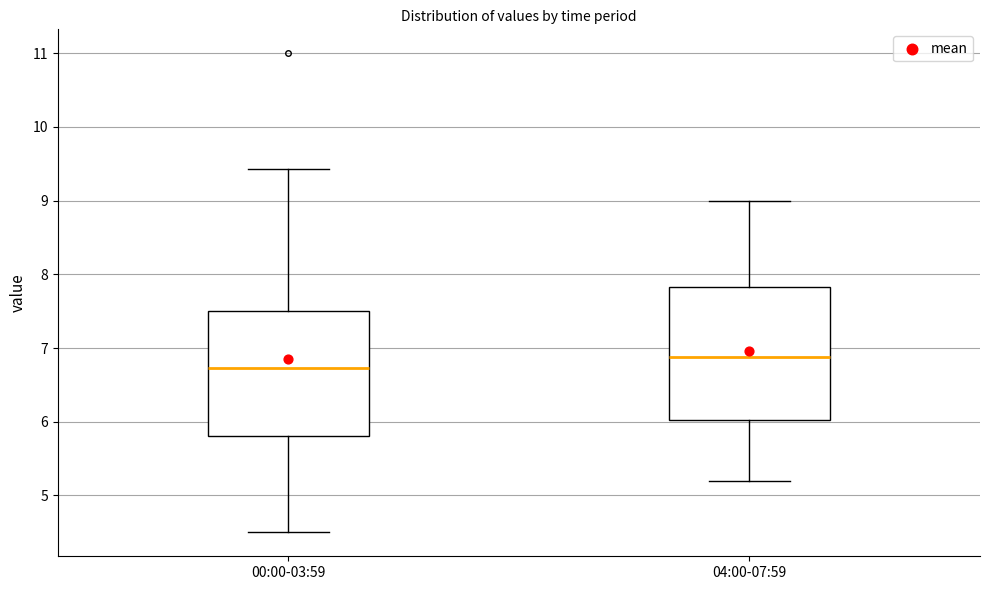

Which box has the highest median line?

04:00-07:59